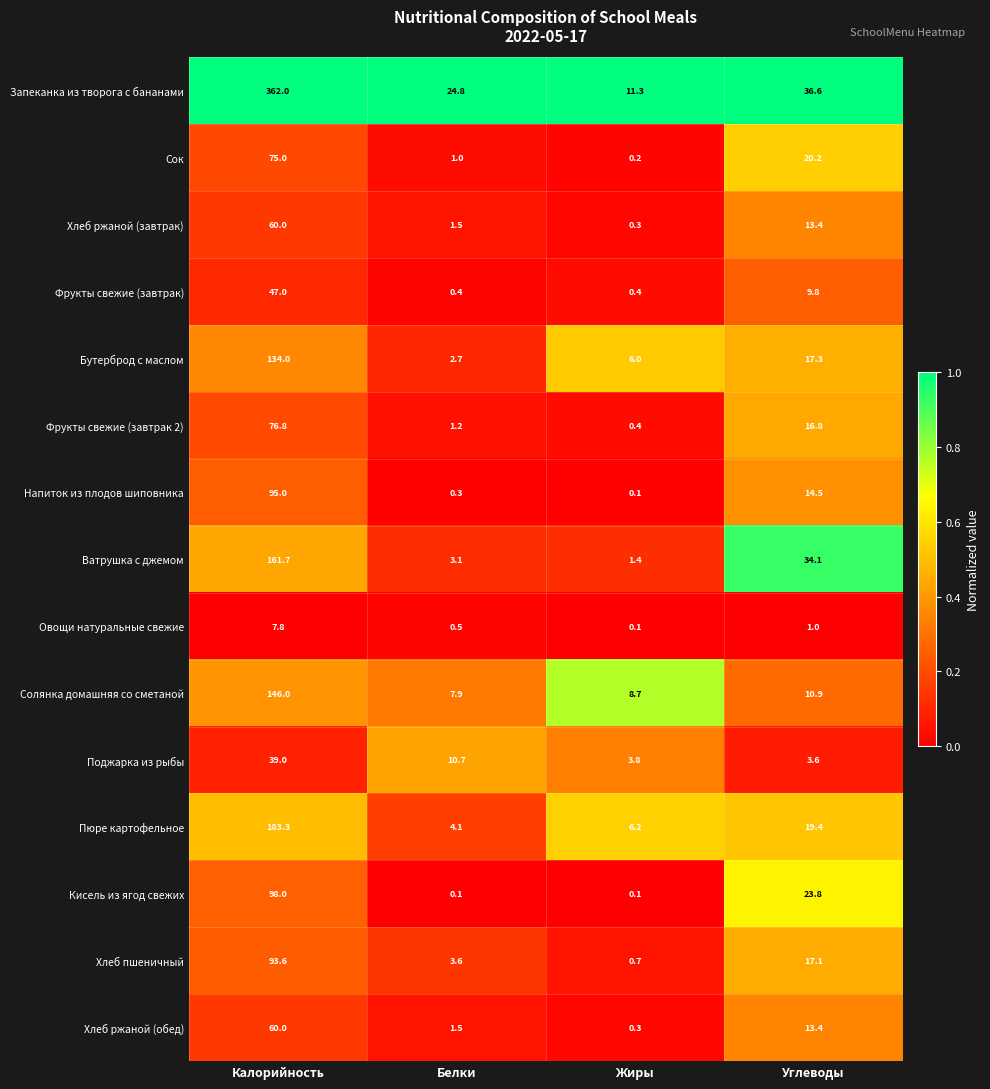

What is the difference between the second highest and minimum values in the Напиток из плодов шиповника series?

14.4